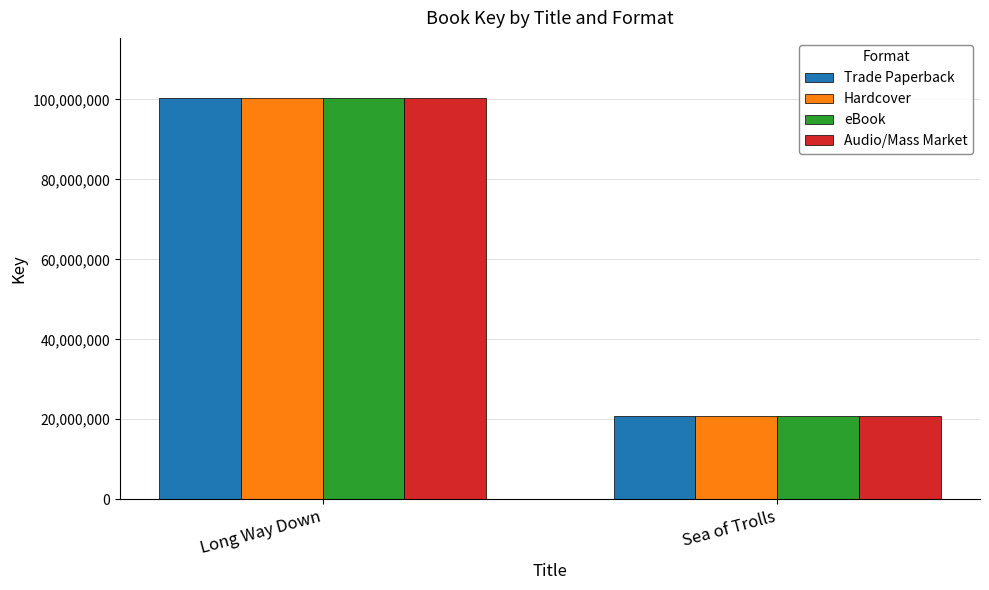

What is the approximate value of Audio/Mass Market at Sea of Trolls?

20908923